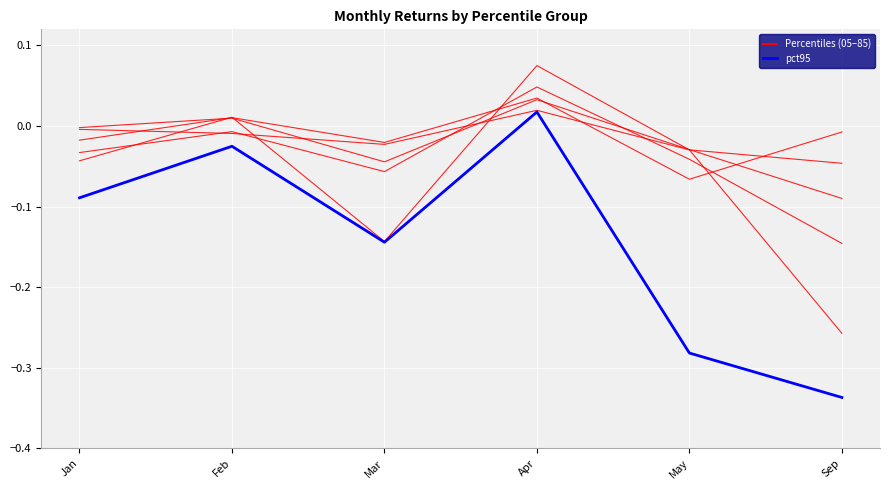

Does the chart have visible grid lines?

Yes